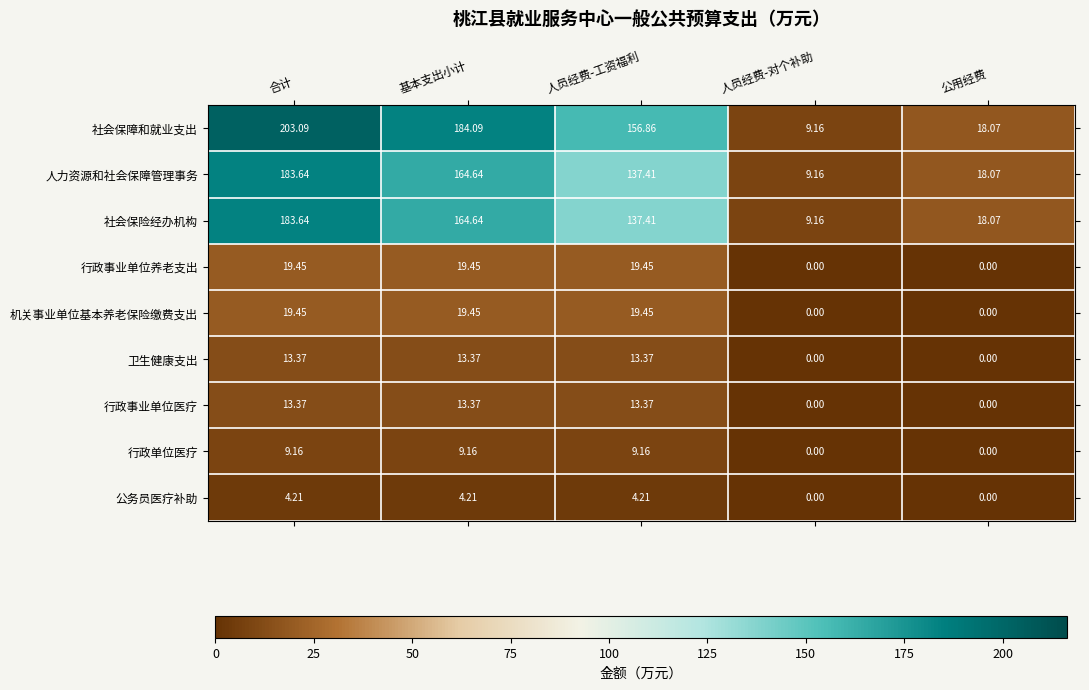

How many values in 行政单位医疗 are above zero?

3